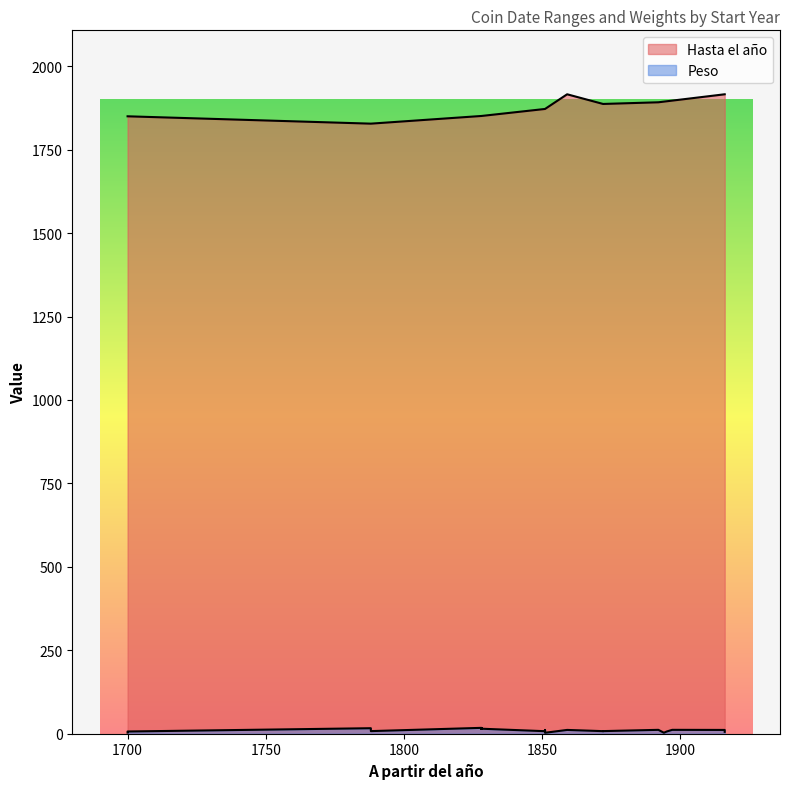

Rank the series by their average value, from lowest to highest.

Peso, Hasta el año